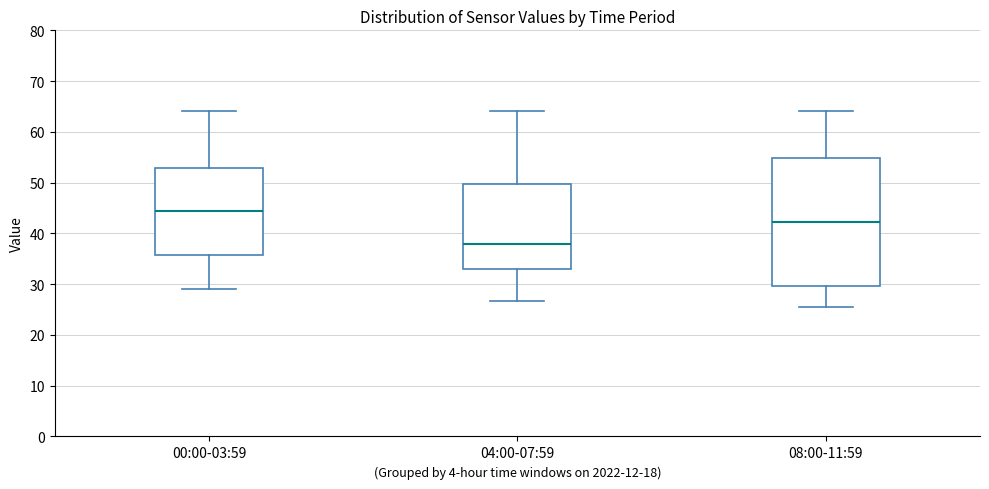

Comparing the boxes themselves (not the whiskers), which one is the tallest?

08:00-11:59